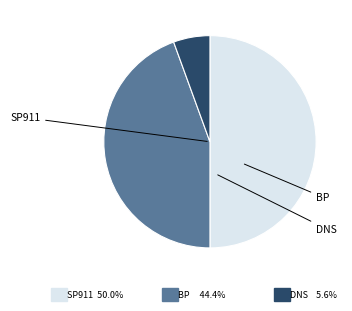

Which category has the biggest portion of the pie?

Claudio Vacalebre (SP911)